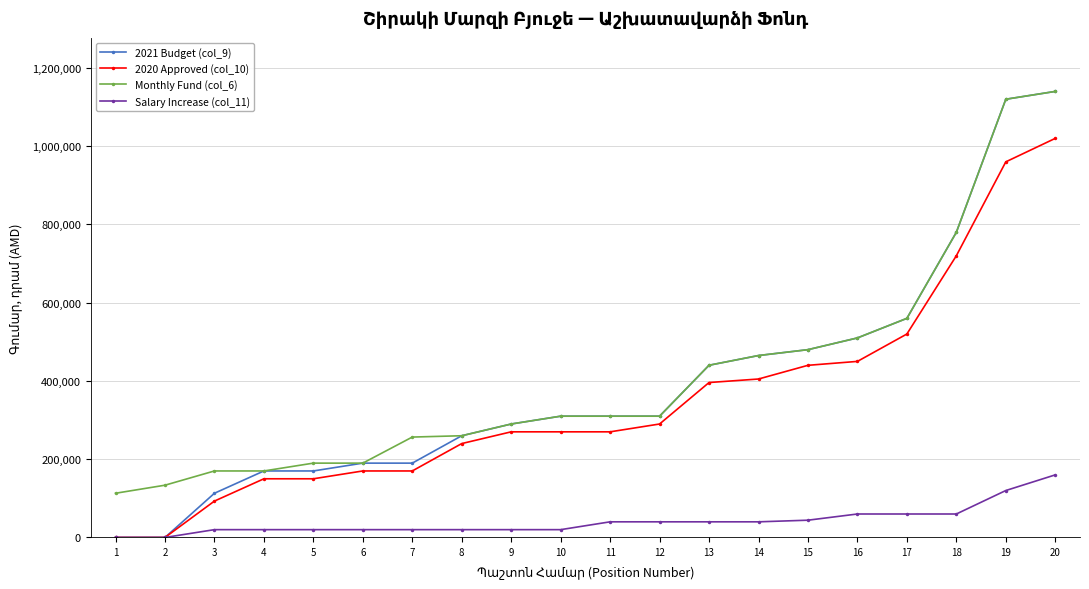

Which series has the widest spread of values?

2021 Budget (col_9)